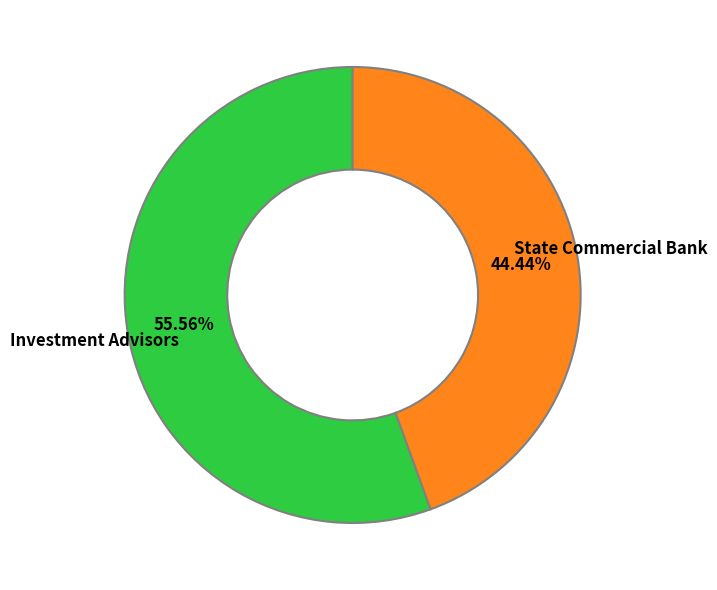

Does any single category account for the majority?

Yes